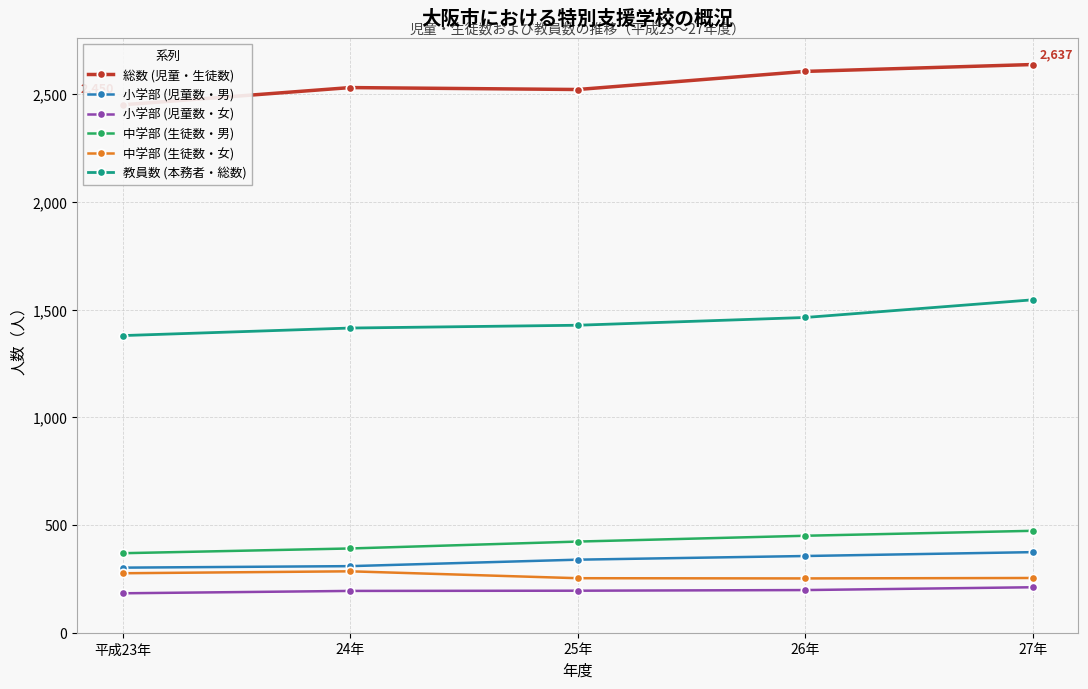

The value of 小学部 (児童数・男) at 25年 is 446. True or false?

False